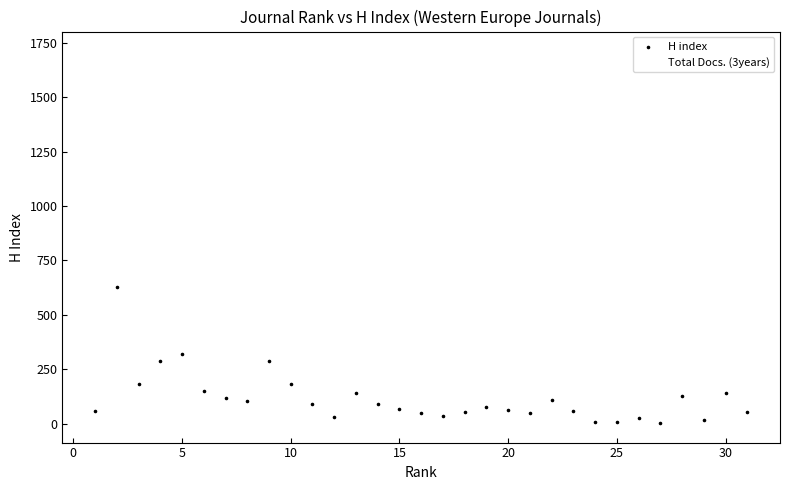

What are all the series names shown in the legend?

H index, Total Docs. (3years)